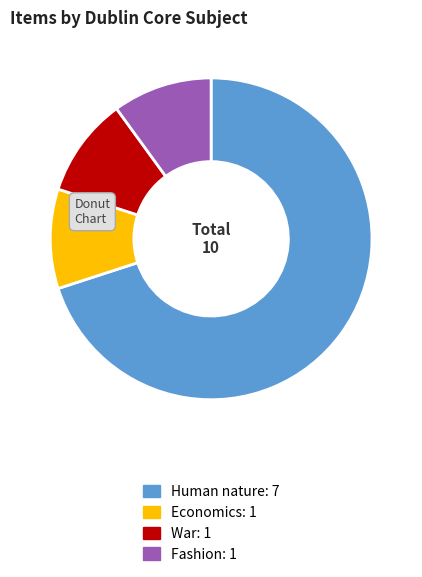

Is there a majority slice in this chart?

Yes